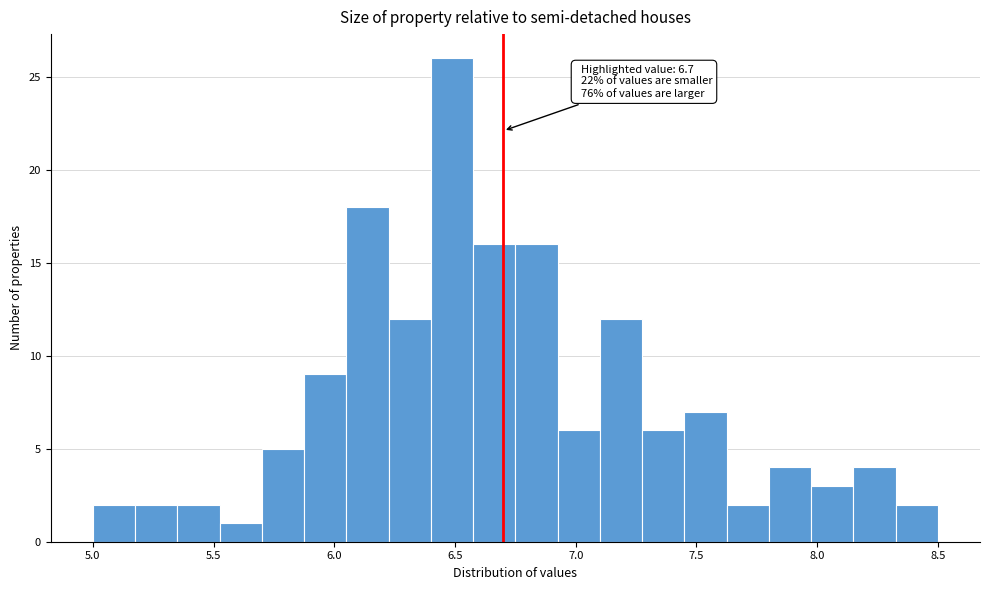

Around what value on the x-axis is the tallest bar? Give the approximate position of its centre, as read against the axis.

6.50